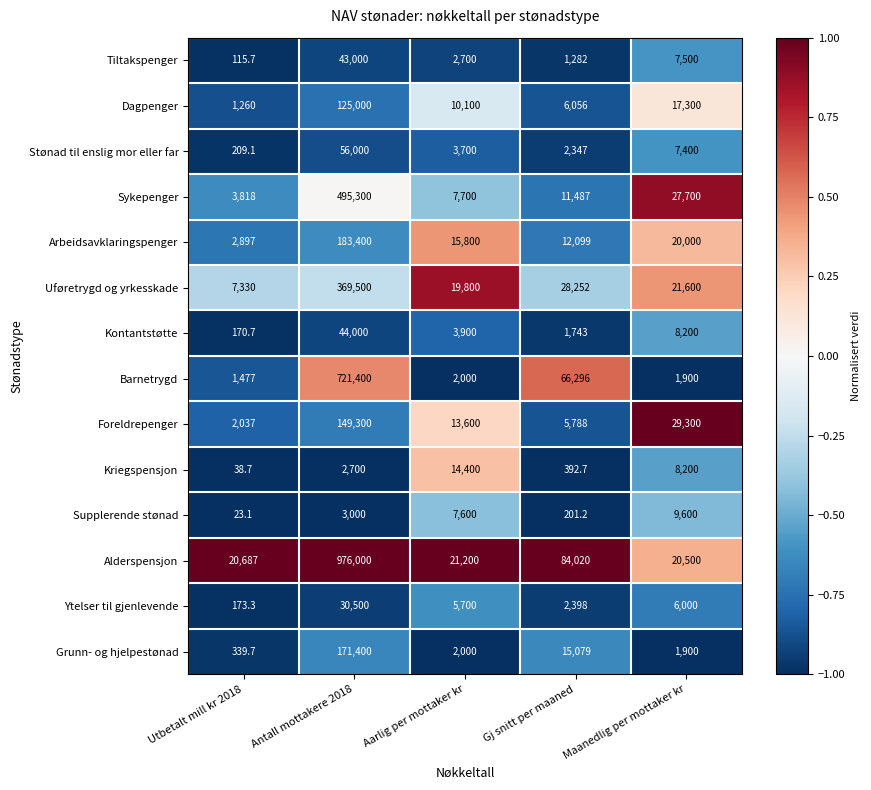

Which series has the largest total across all categories?

Alderspensjon